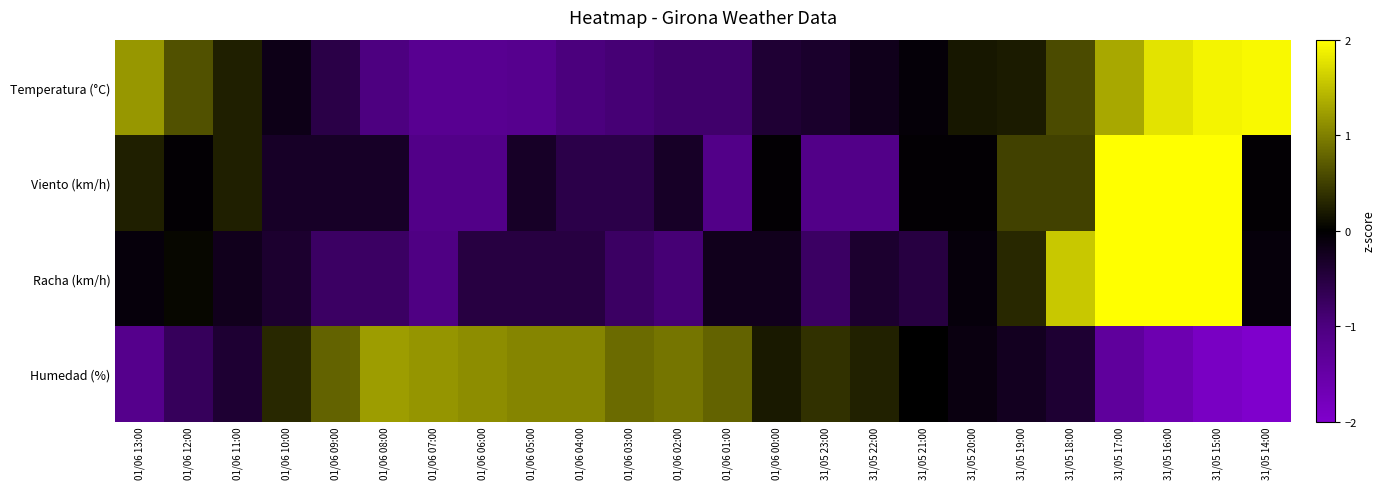

At which category is the sum across all series the highest?

31/05 17:00